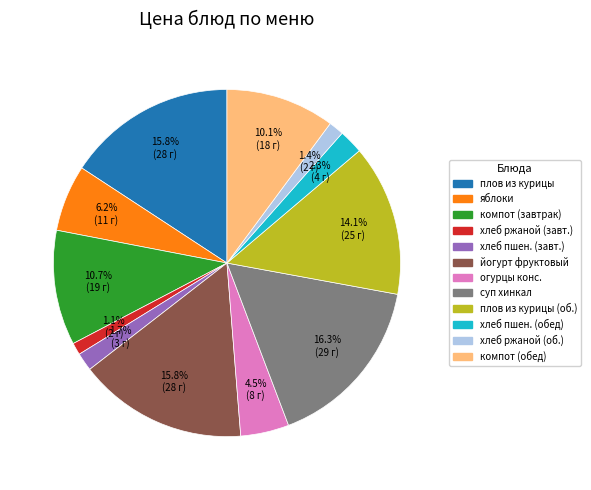

Does any single category account for the majority?

No